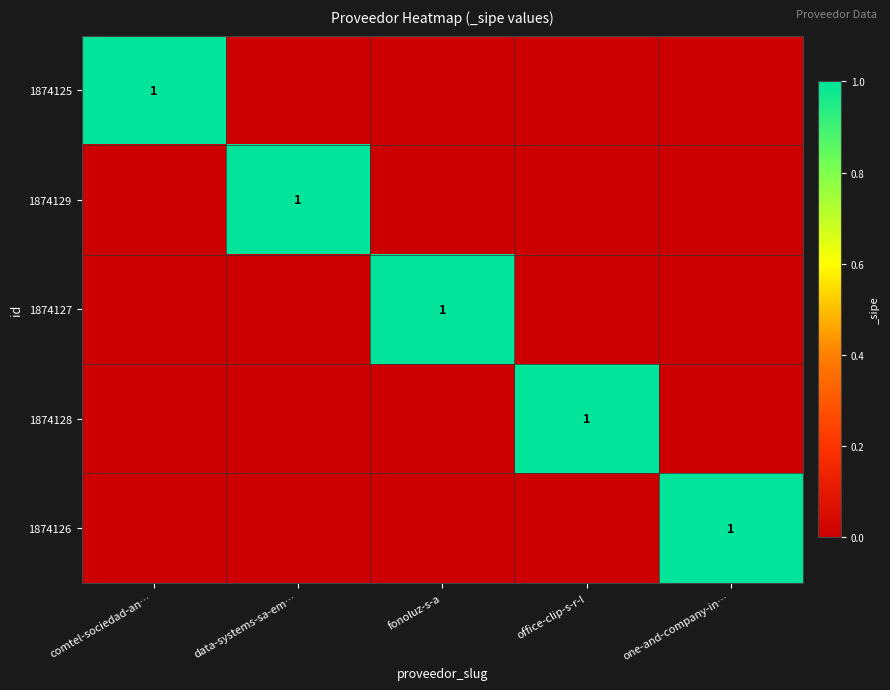

Count the 1874129 values in the range 0 to 1.

5